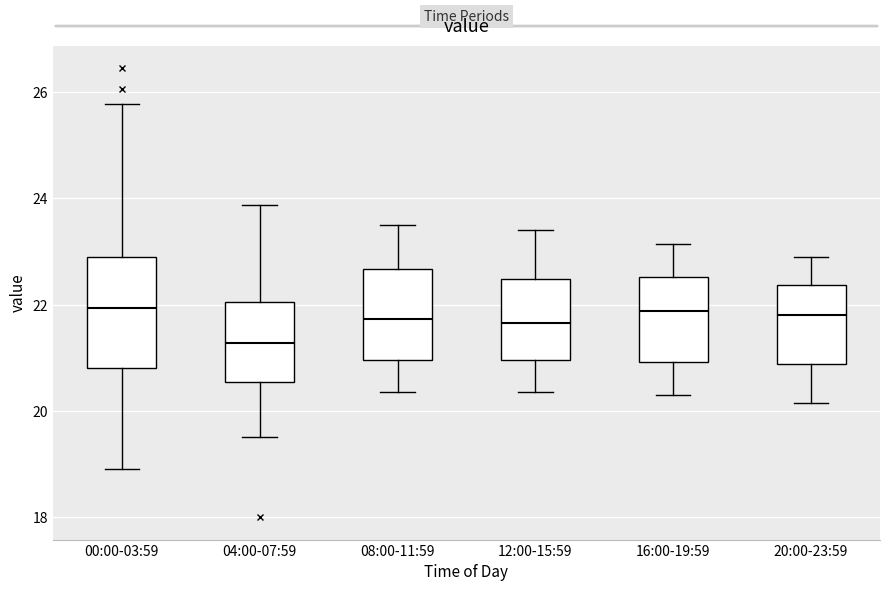

Where is the upper edge of the box for 20:00-23:59 on the y-axis? The values are not printed on the chart, so give them approximately, as read against the axis.

22.4